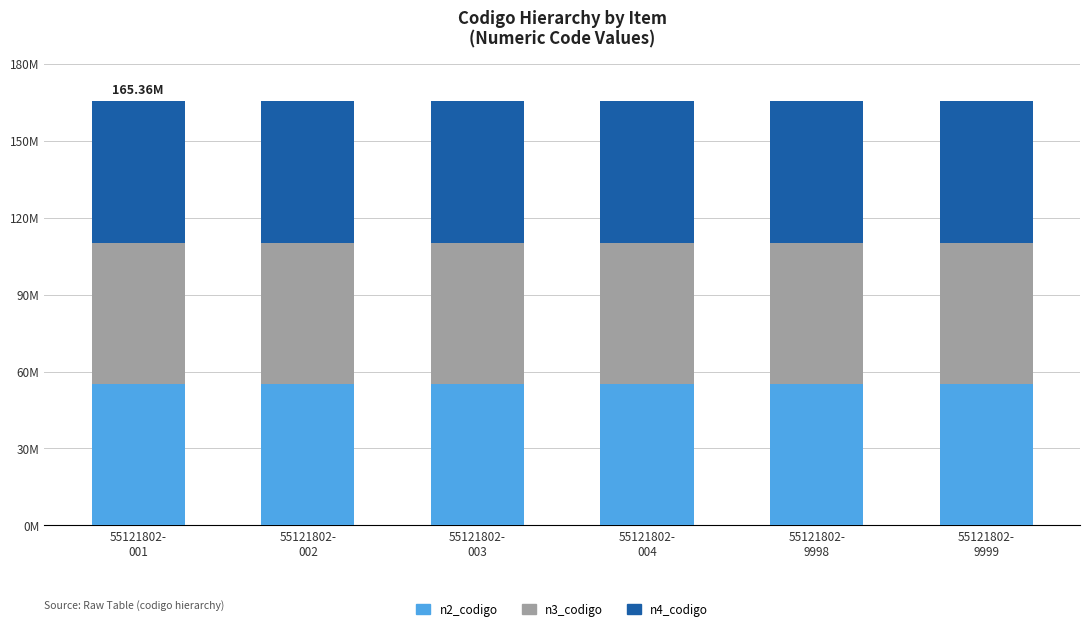

Rank the categories by n3_codigo value from lowest to highest.

55121802-
001, 55121802-
002, 55121802-
003, 55121802-
004, 55121802-
9998, 55121802-
9999